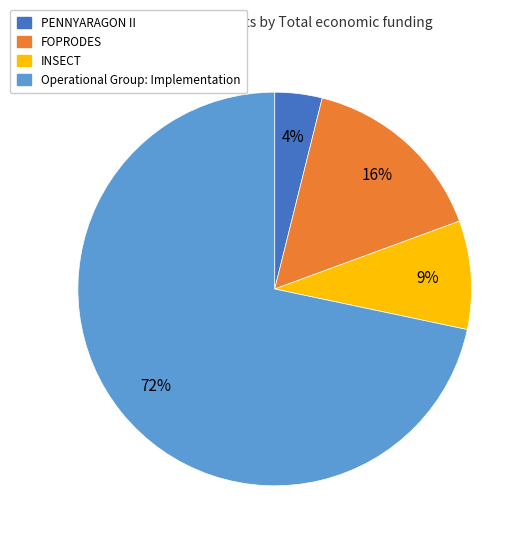

What is the ratio of the value at INSECT to the value at FOPRODES?

0.6